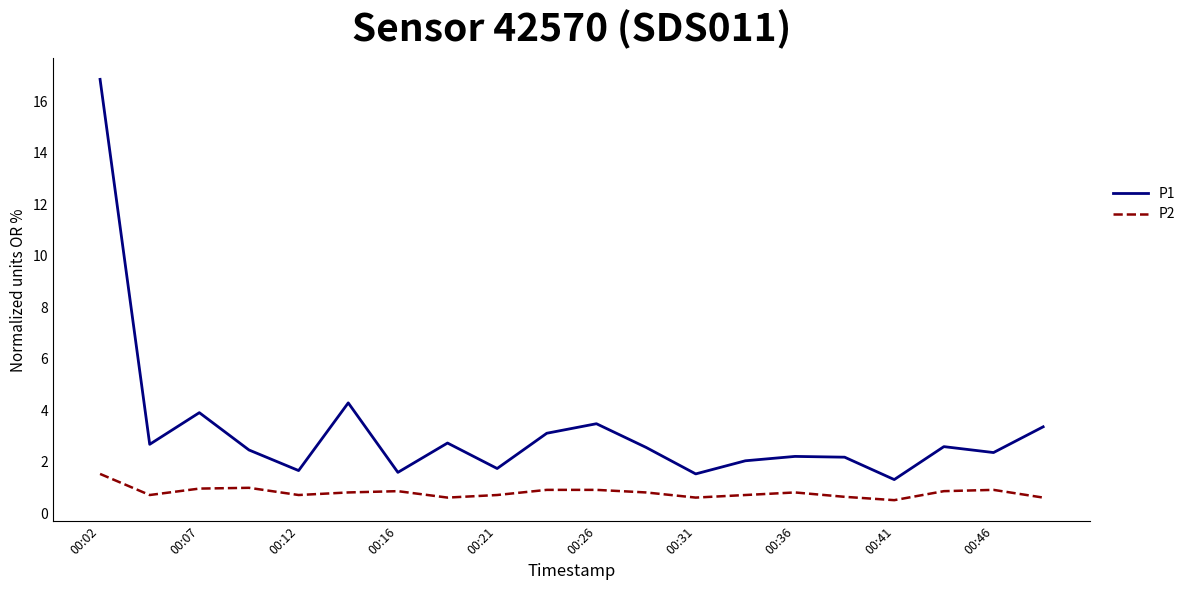

True or false: P2 and P1 cross at least once.

False